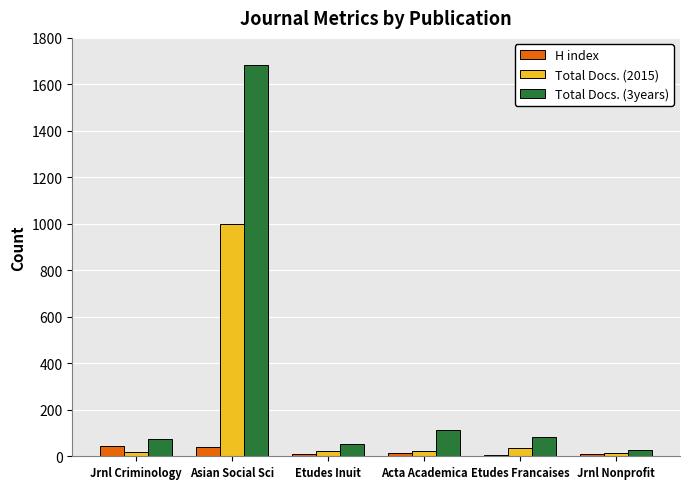

Is the value of Total Docs. (3years) at Jrnl Criminology greater than the value of H index at Asian Social Sci?

Yes